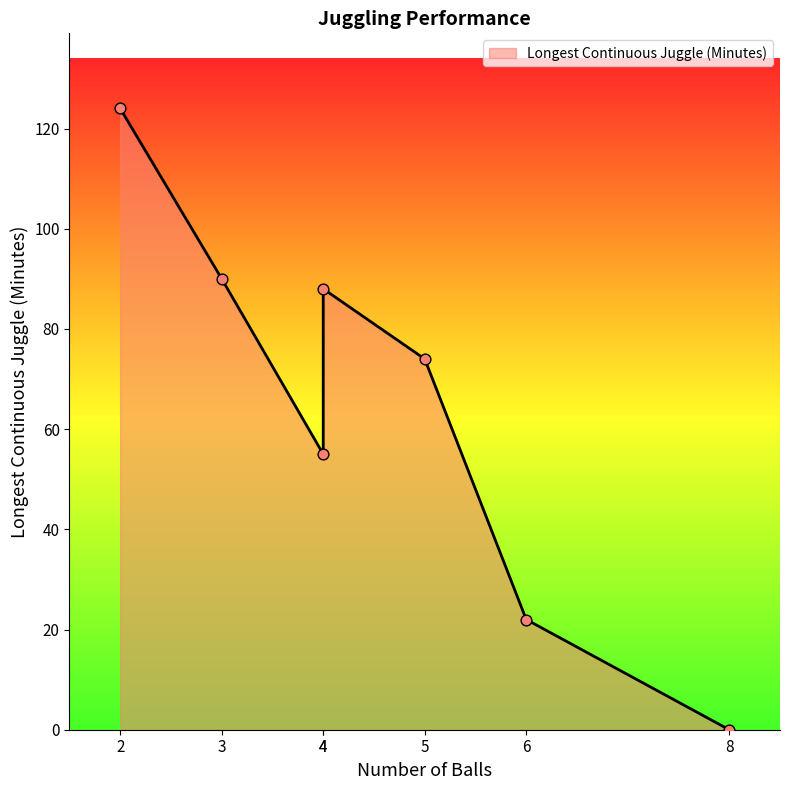

Approximately how many times larger is the value at 6 compared to 3?

0.2